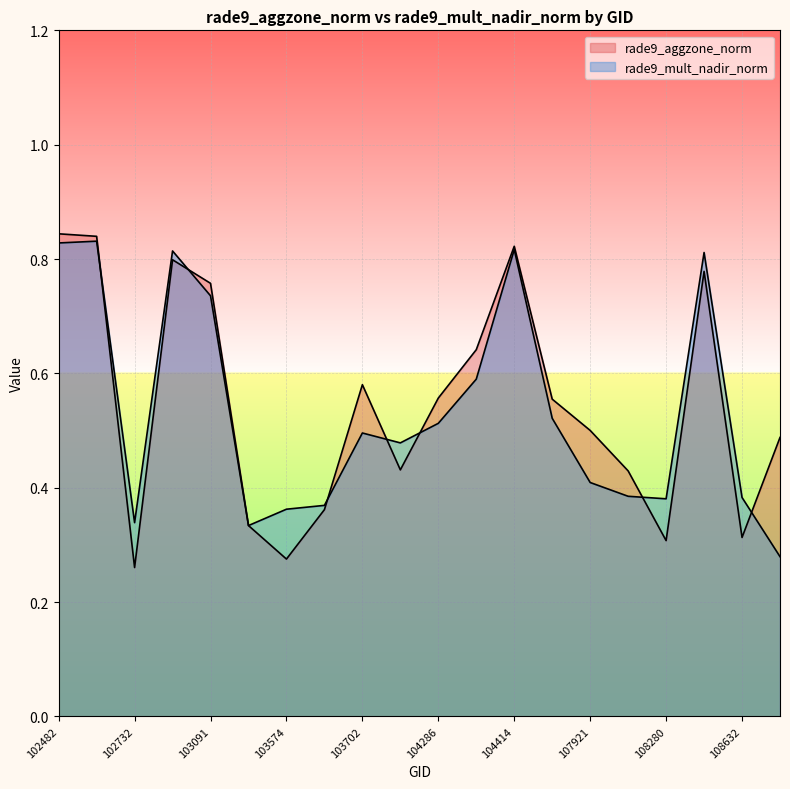

The rade9_mult_nadir_norm series shows 0.1 at 104054. True or false?

False